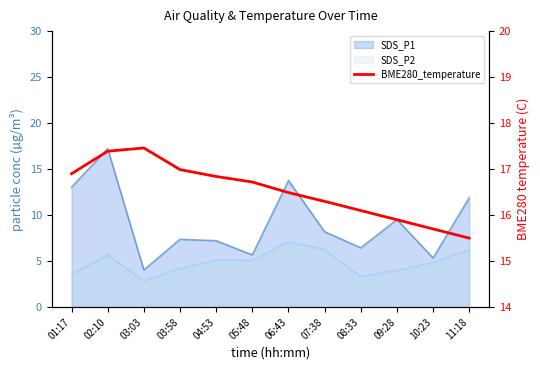

Which category has the highest value across all series?

03:03